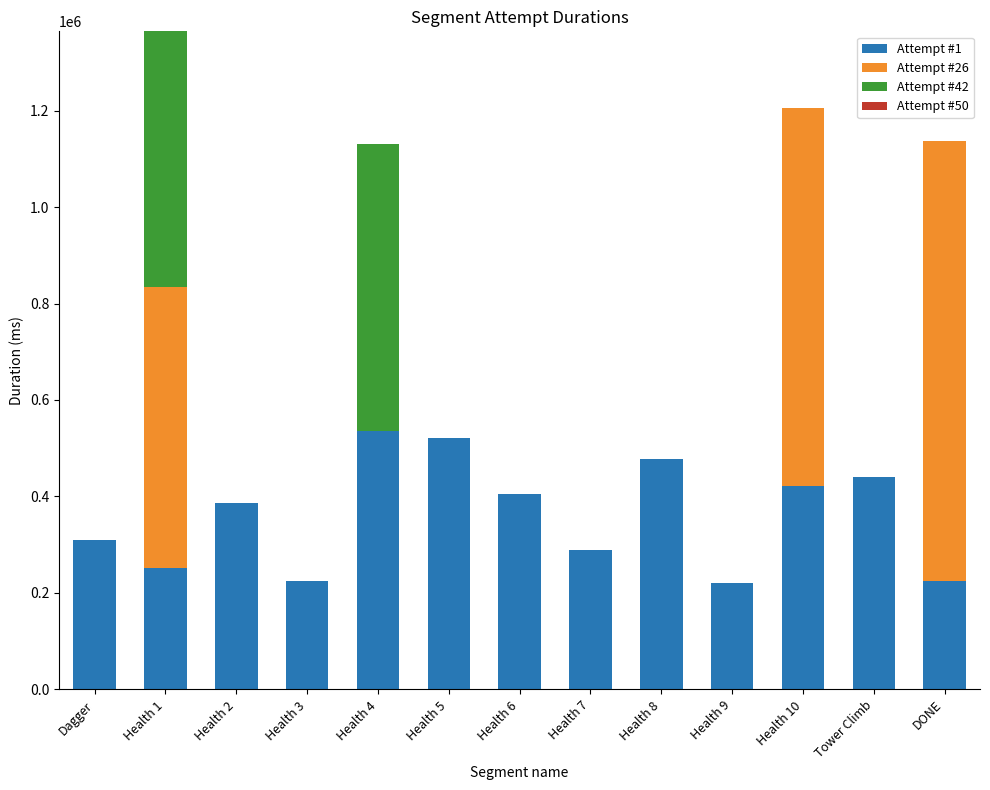

The value of Attempt #1 at Health 1 is 134030. True or false?

False